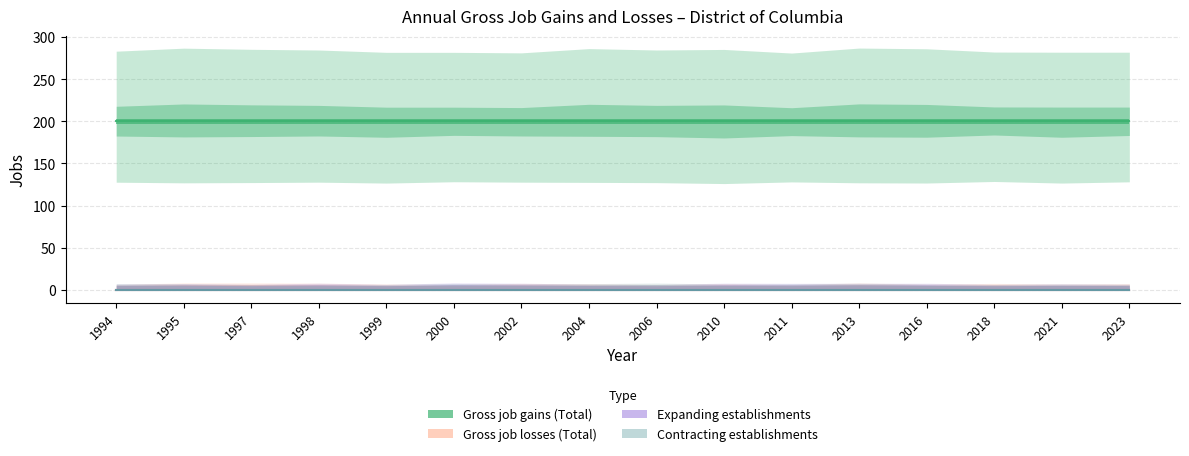

How many lines are shown in the chart?

4